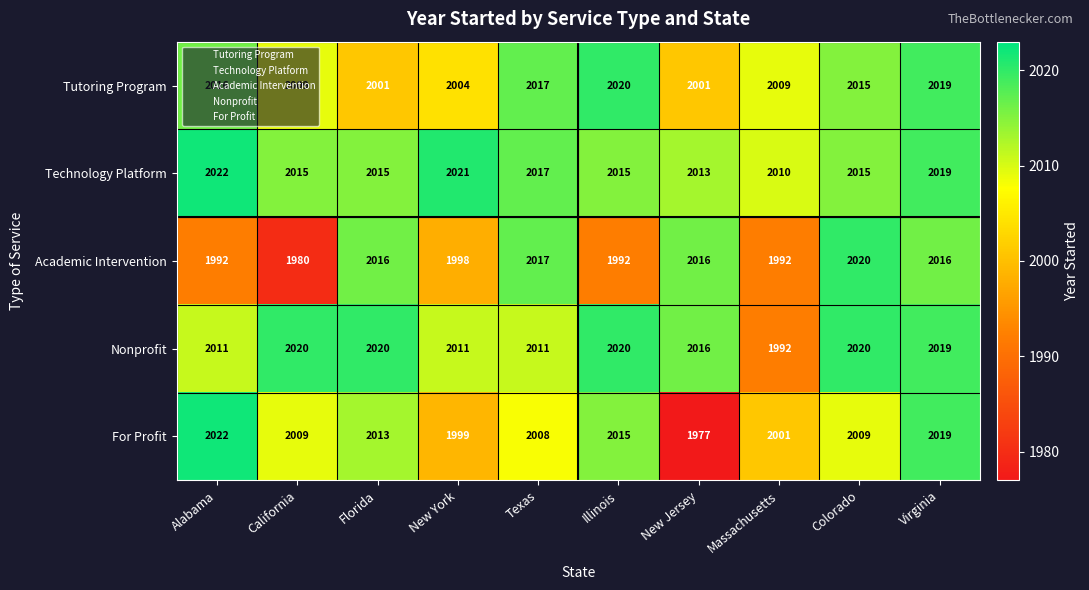

What value does the Technology Platform series have at New York, to the nearest 10?

2020